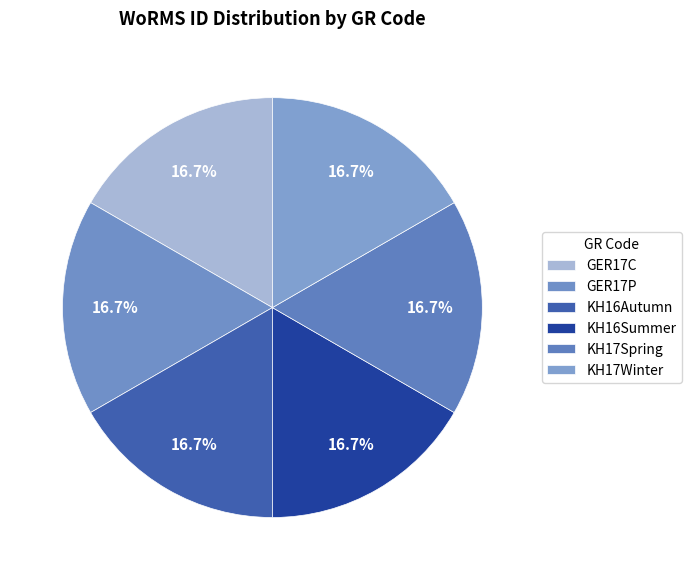

What percentage is the KH17Winter slice, to the nearest percent?

17%